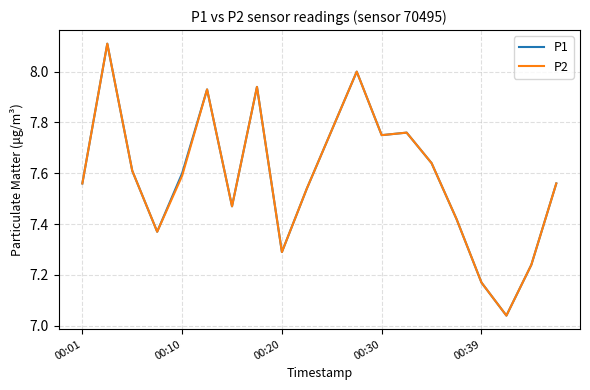

What is the highest value of the P2 series?

8.1